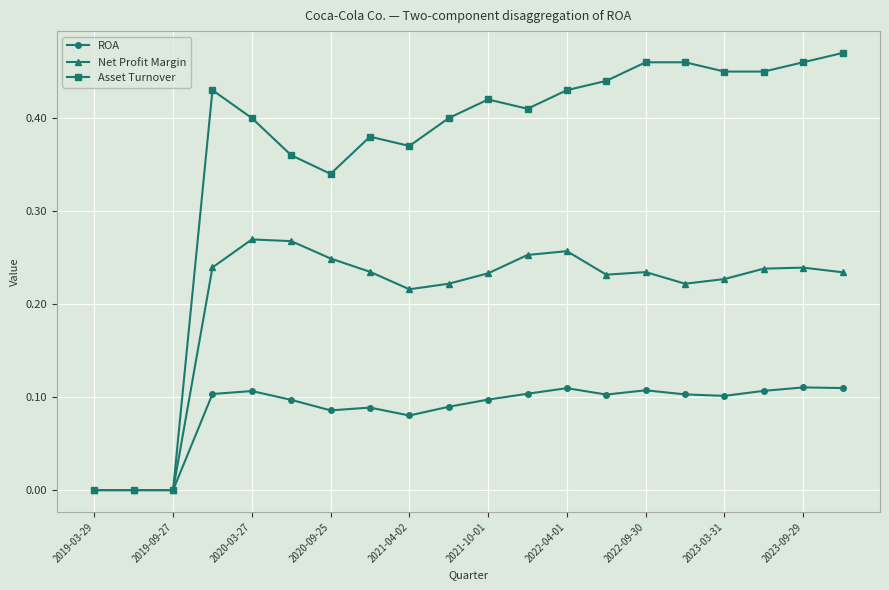

Is this an area chart (filled region under the line)?

No